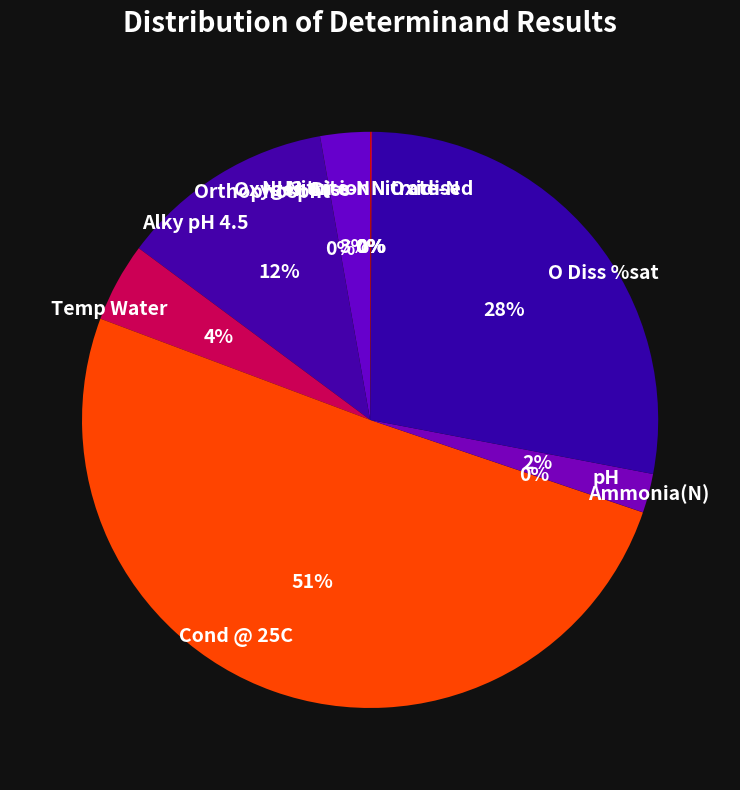

Do Temp Water and O Diss %sat together represent more than half of the pie?

No